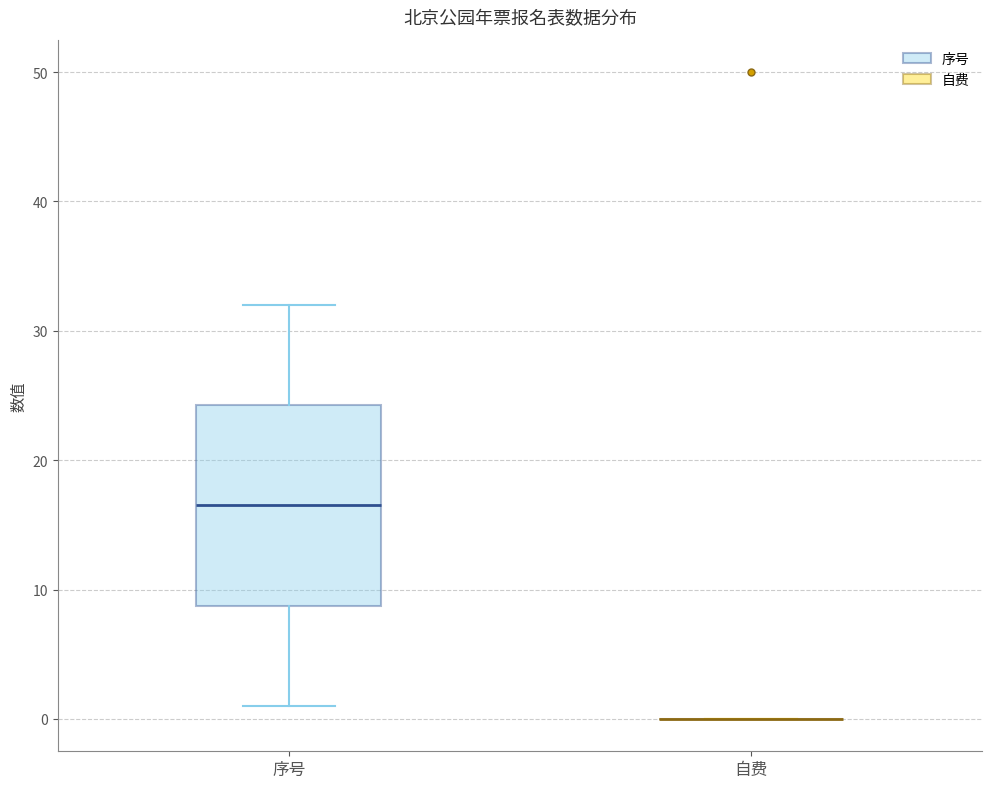

Which box is the tallest, from its lower edge to its upper edge?

序号